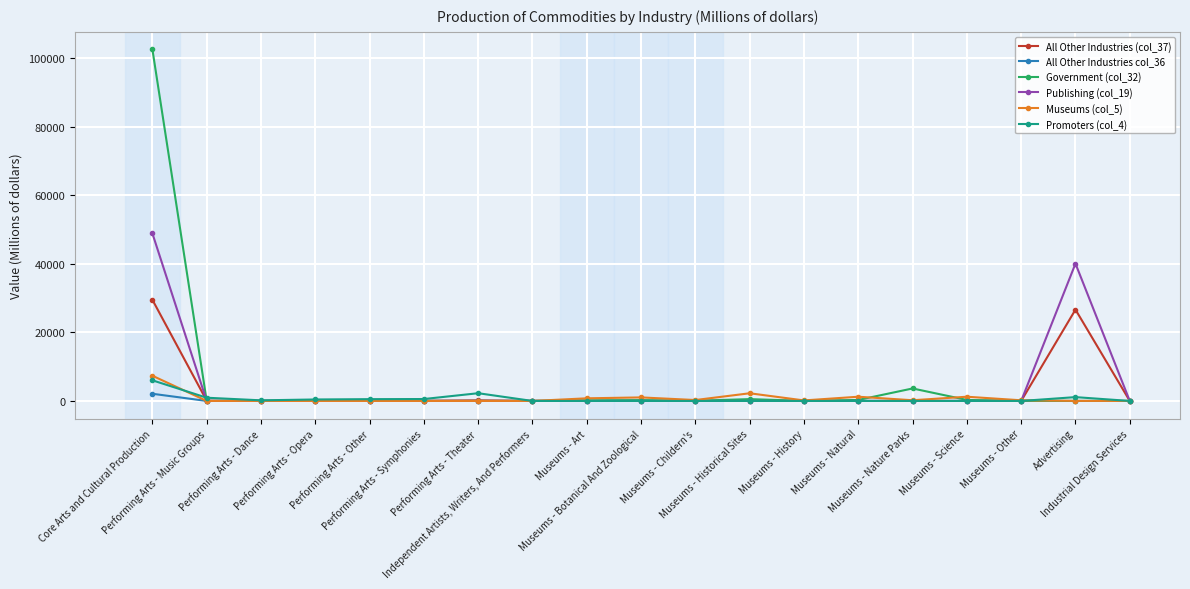

At which category does the chart reach its peak across all series?

Core Arts and Cultural Production